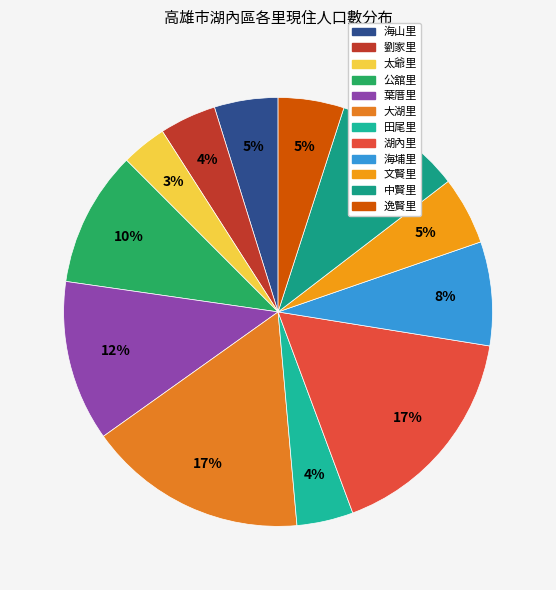

What percentage is NOT represented by 海埔里?

92.2%